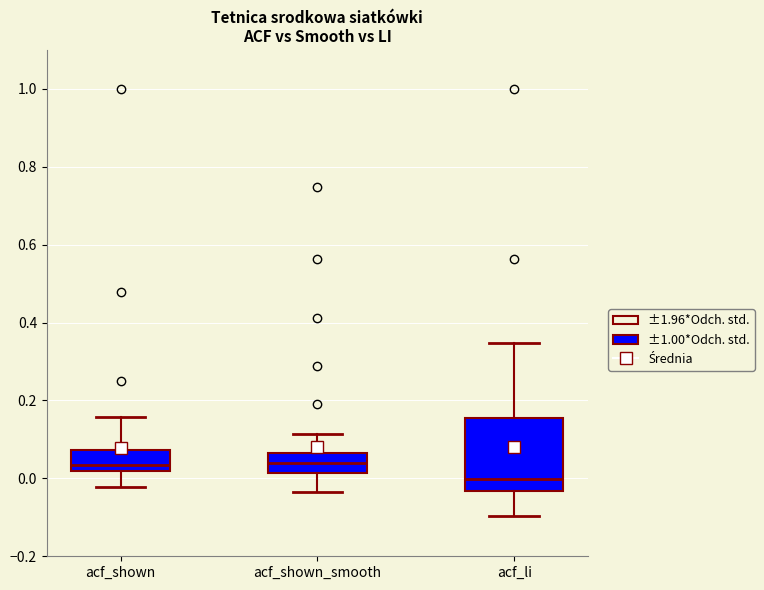

Reading left to right, transcribe this box plot: for each box, give where its median line is, the range the box spans, and where its two whiskers end, as read against the y-axis. The values are not printed on the chart, so give them approximately, as read against the axis.

acf_shown: median 0.04, box 0.02 to 0.08, whiskers -0.02 to 0.16
acf_shown_smooth: median 0.04, box 0.02 to 0.06, whiskers -0.04 to 0.12
acf_li: median 0.00, box -0.04 to 0.16, whiskers -0.10 to 0.34